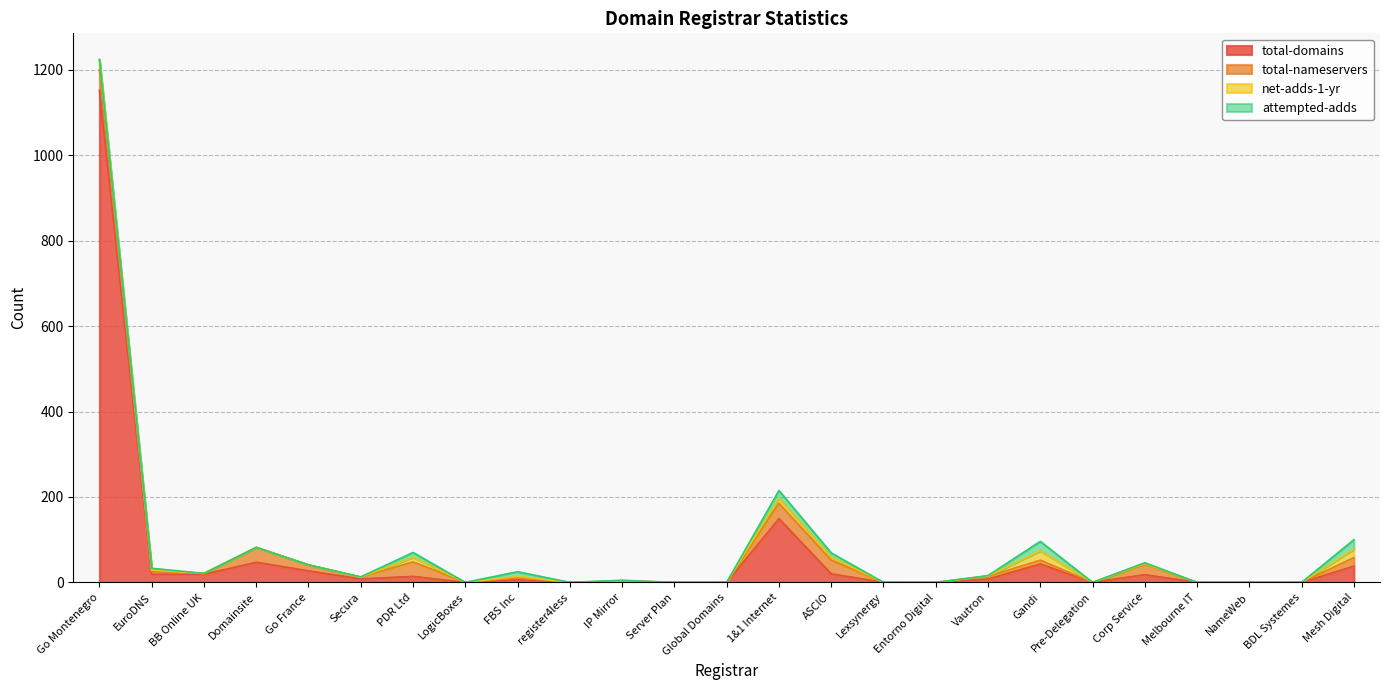

How many series are shown in this chart?

4